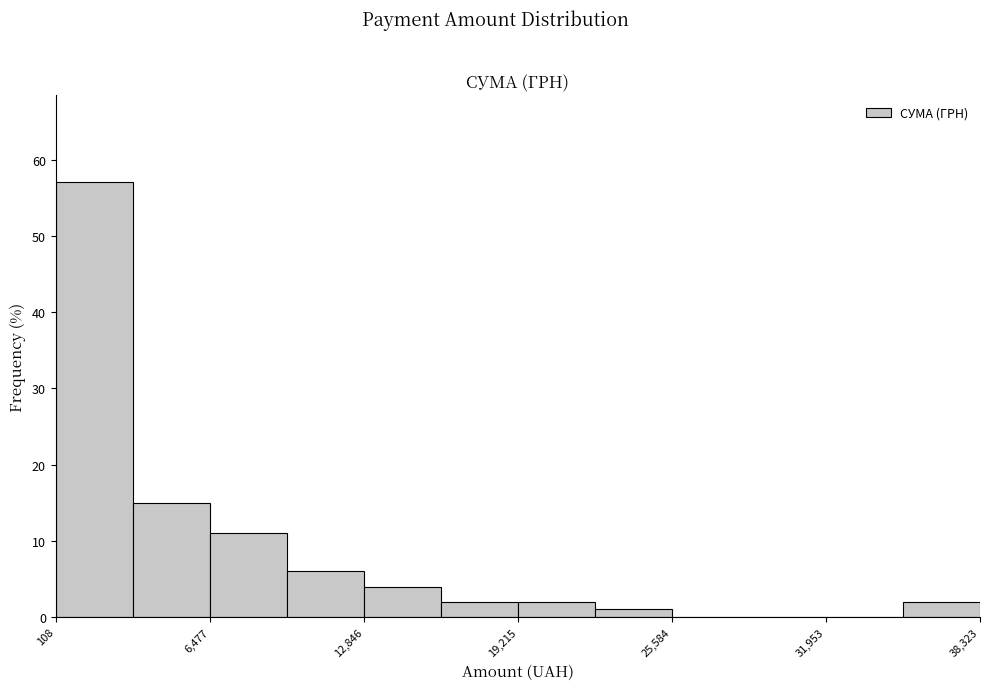

Read against the x-axis, roughly where is the centre of the tallest bar?

2000